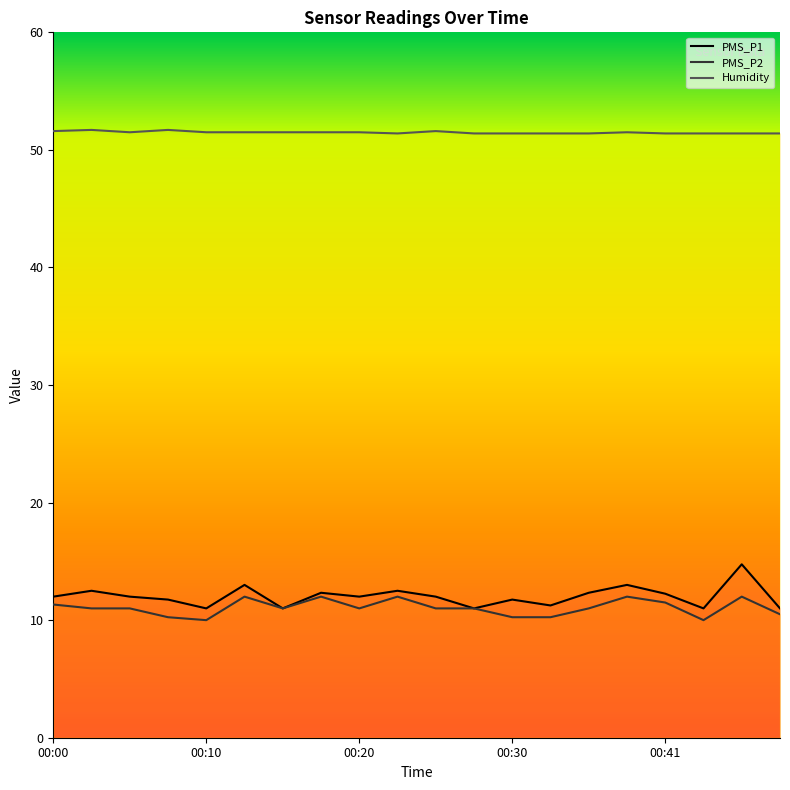

Where does the PMS_P2 series first go above 11?

00:00